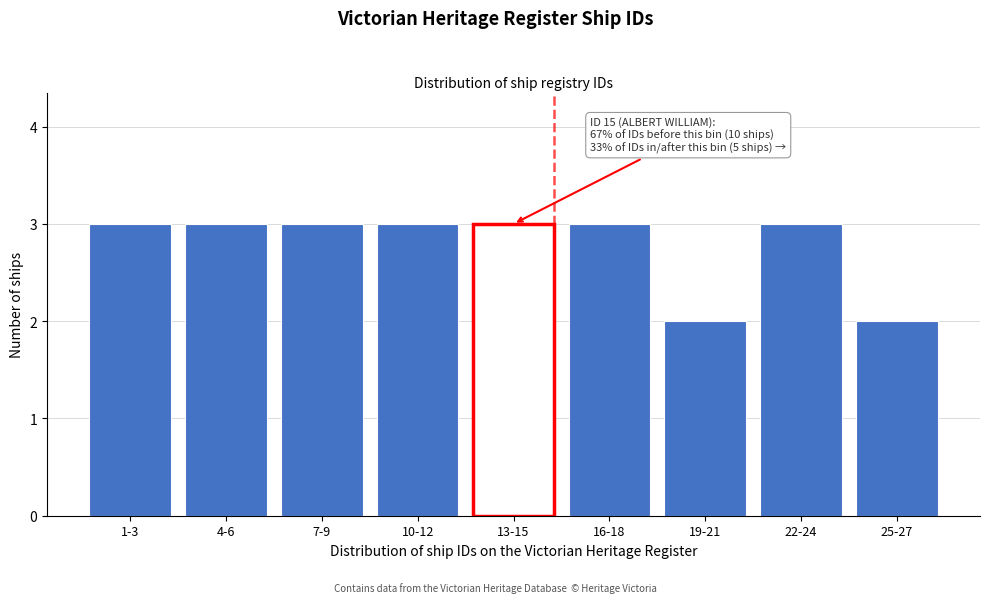

Reading right to left, list all the values displayed in this chart.

25-27=2	22-24=3	19-21=2	16-18=3	13-15=3	10-12=3	7-9=3	4-6=3	1-3=3